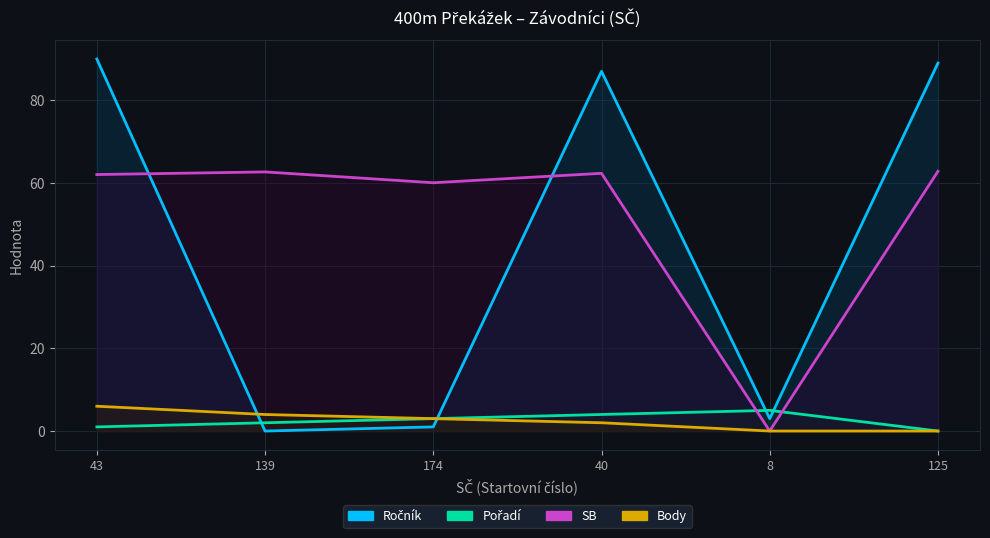

List the series in order of their peak value, lowest first.

Pořadí, Body, SB, Ročník